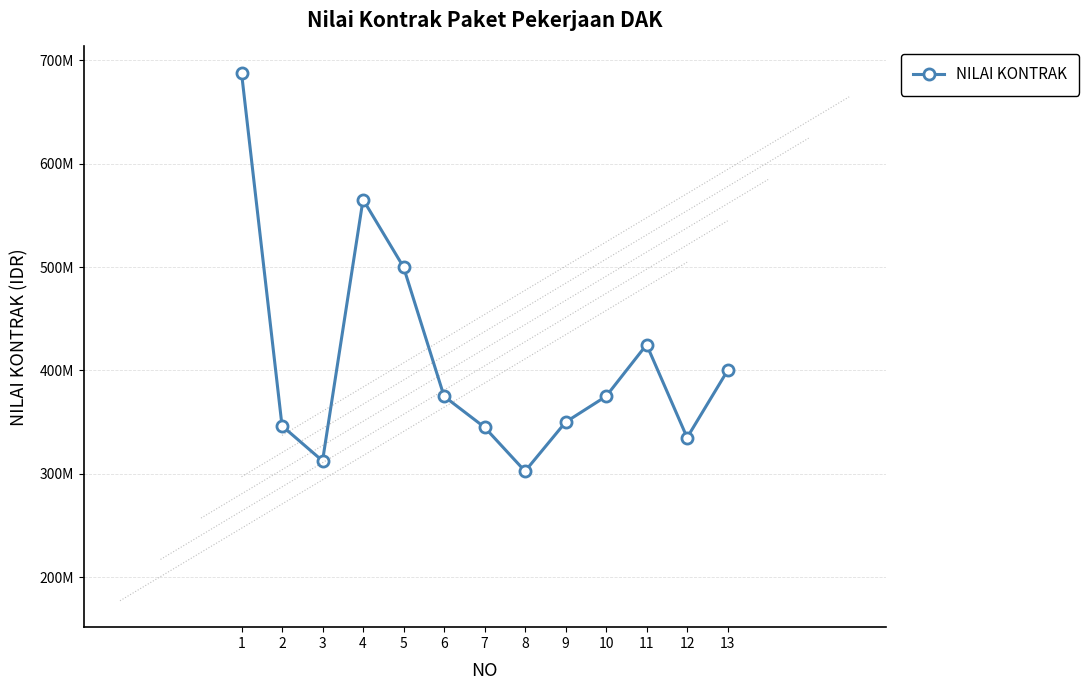

Which category has the lowest value across all series?

8